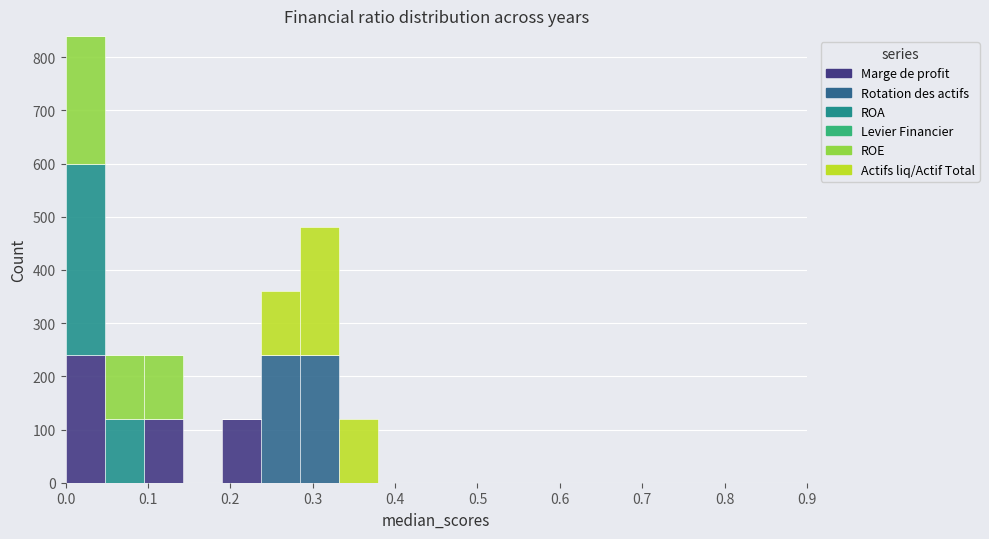

Reading left to right, list every stacked bar in this chart as the range it spans on the x-axis followed by its total height. Neither the bar edges nor the heights are printed on the chart, so give them approximately, as read against the axes.

0.00 to 0.05: 840
0.05 to 0.09: 240
0.09 to 0.14: 240
0.14 to 0.19: 0
0.19 to 0.24: 120
0.24 to 0.28: 360
0.28 to 0.33: 480
0.33 to 0.38: 120
0.38 to 0.43: 0
0.43 to 0.47: 0
0.47 to 0.52: 0
0.52 to 0.57: 0
0.57 to 0.62: 0
0.62 to 0.66: 0
0.66 to 0.71: 0
0.71 to 0.76: 0
0.76 to 0.81: 0
0.81 to 0.85: 0
0.85 to 0.90: 0